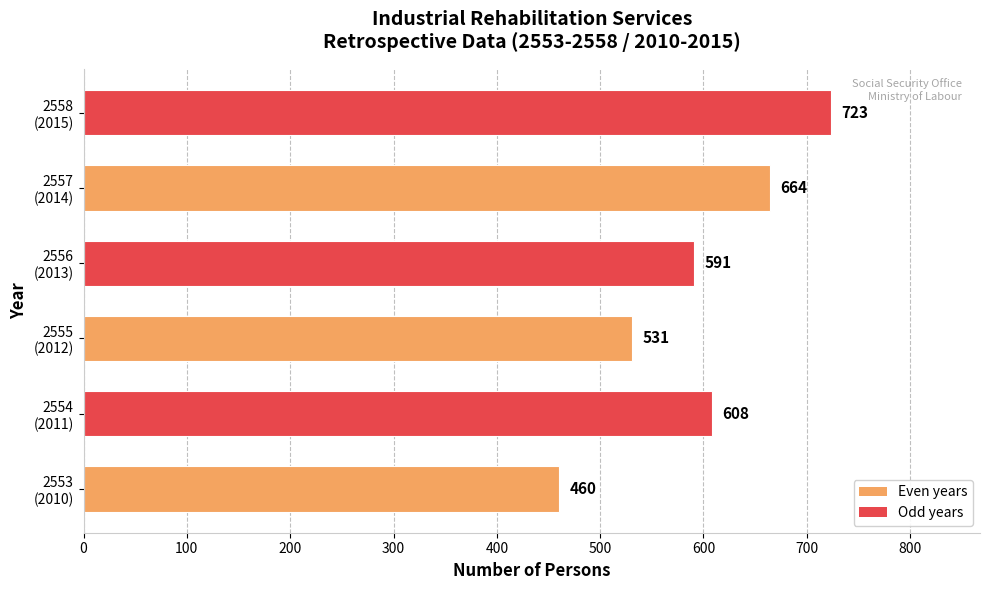

What is the sum of all values?

3577